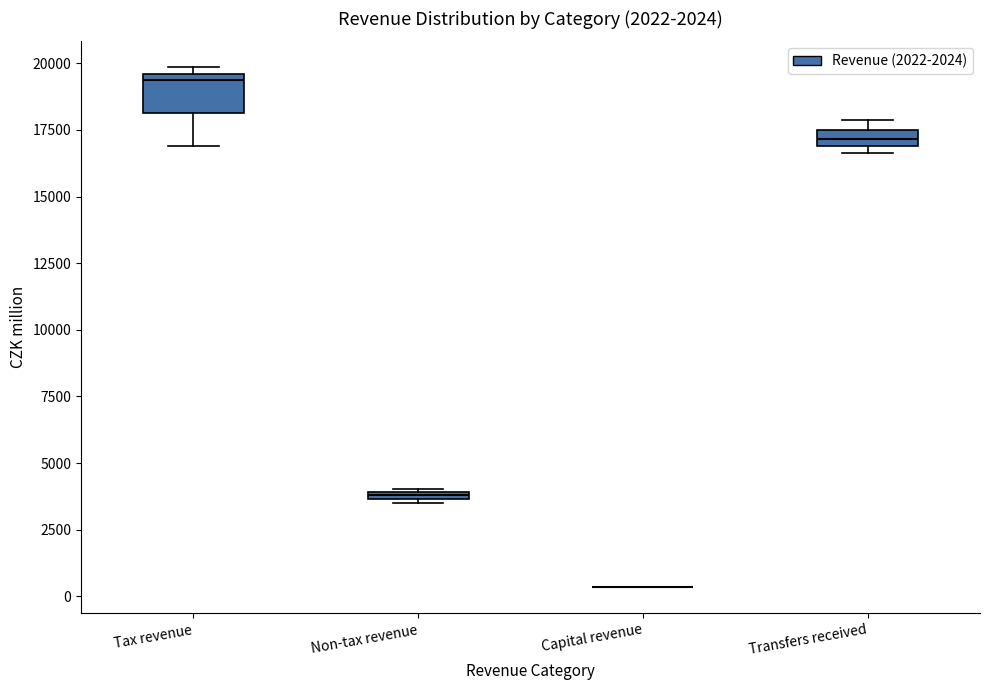

Where is the lower edge of the box for Transfers received on the y-axis? The values are not printed on the chart, so give them approximately, as read against the axis.

17000